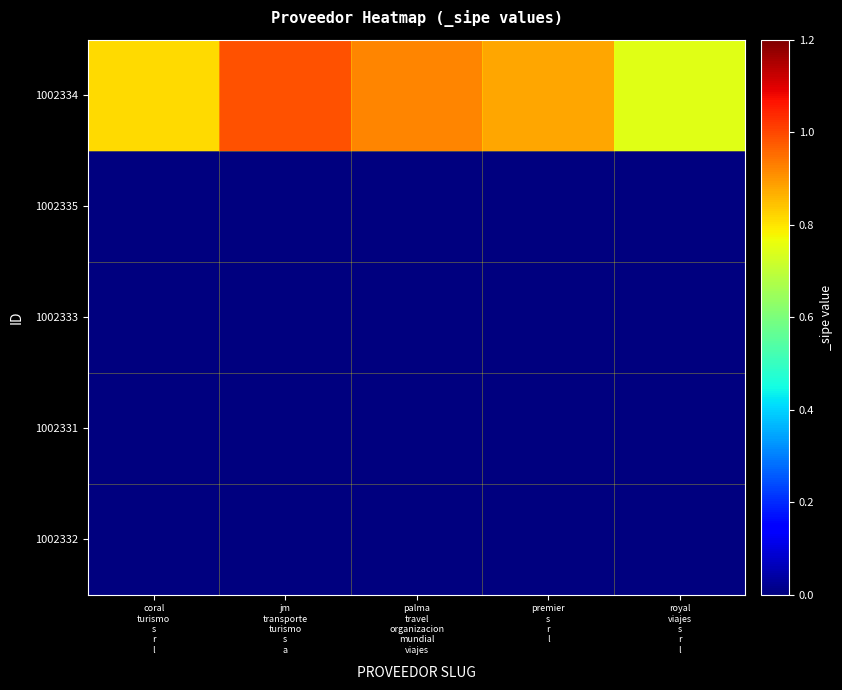

List the series in order of their peak value, highest first.

1002334, 1002335, 1002333, 1002331, 1002332